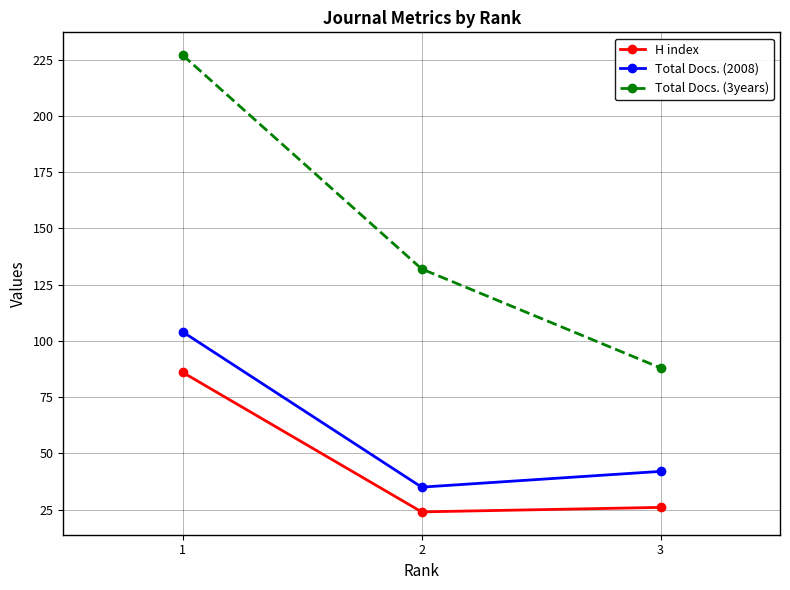

True or false: Total Docs. (3years) has a value of 227 at 1.

True